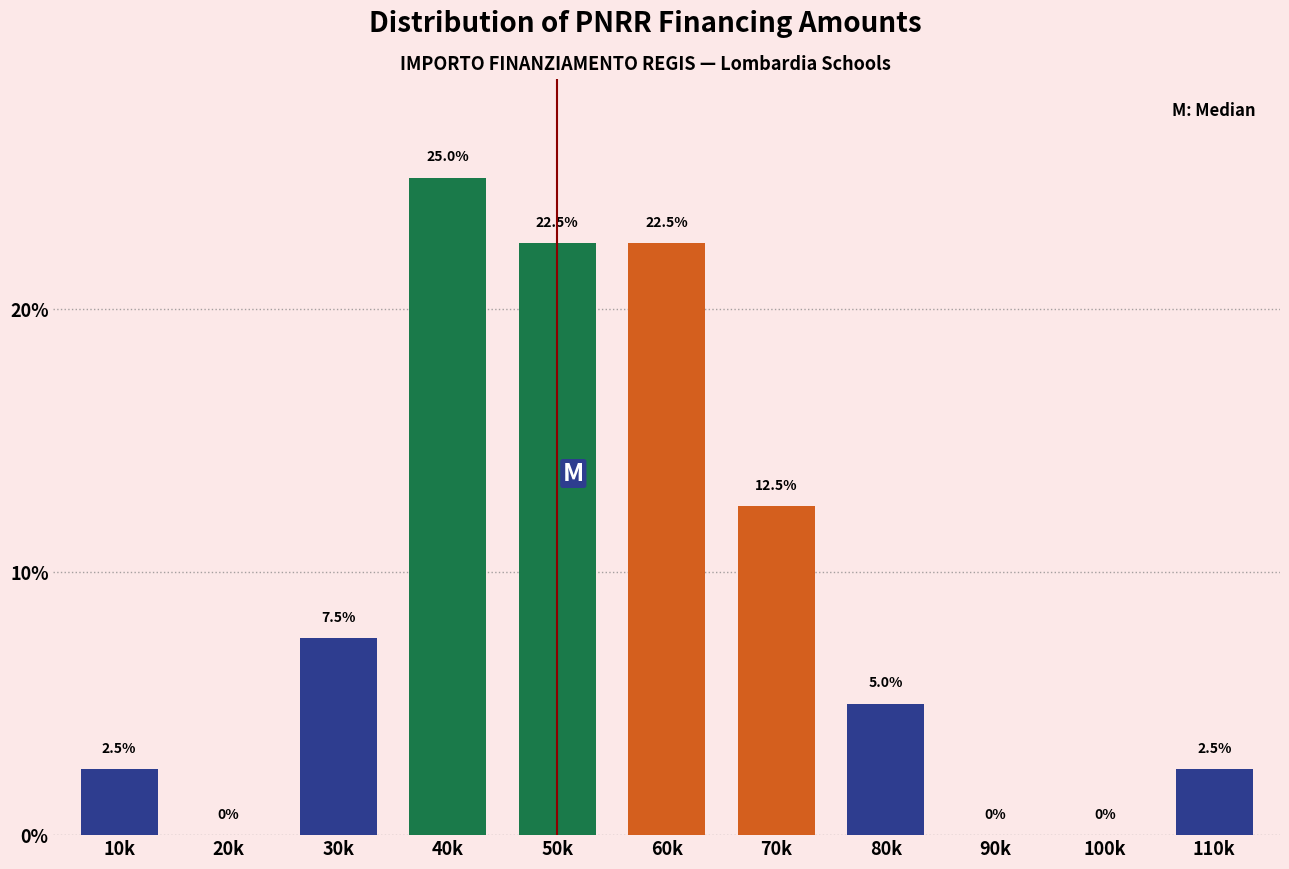

Reading left to right, transcribe all the data shown in this chart.

10k=2.5	20k=0.0	30k=7.5	40k=25.0	50k=22.5	60k=22.5	70k=12.5	80k=5.0	90k=0.0	100k=0.0	110k=2.5